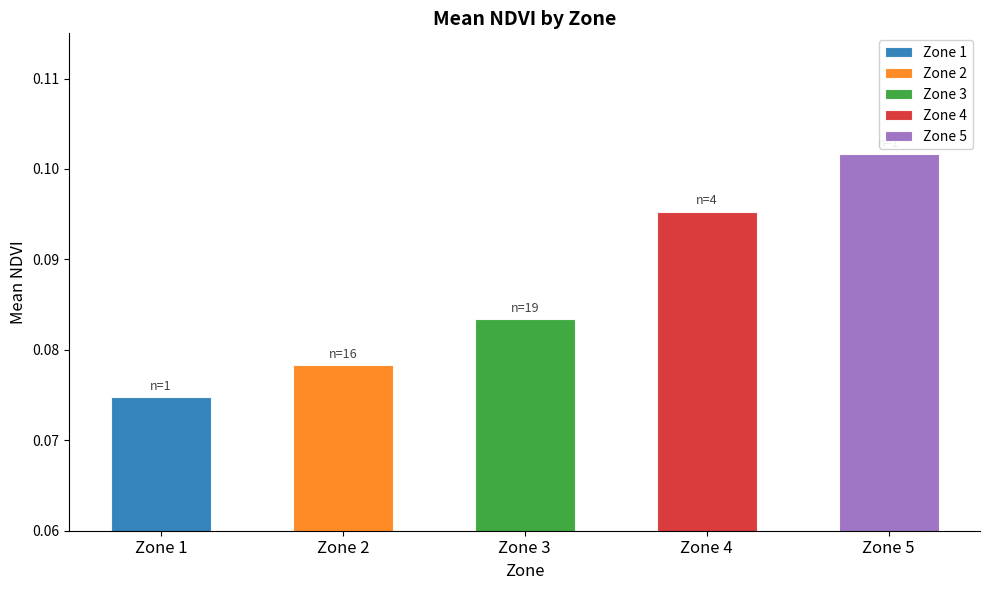

How many values are between 0 and 1?

5